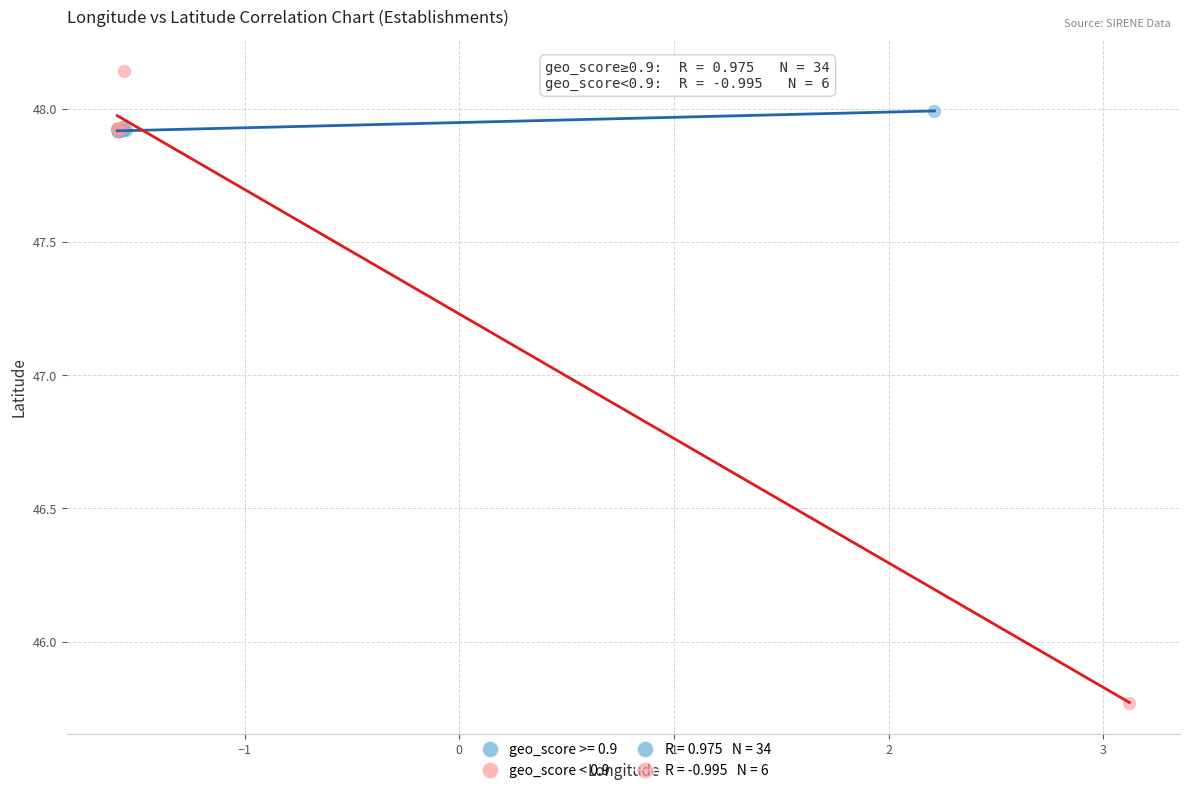

Which series has the largest Y range (max minus min)?

geo_score < 0.9